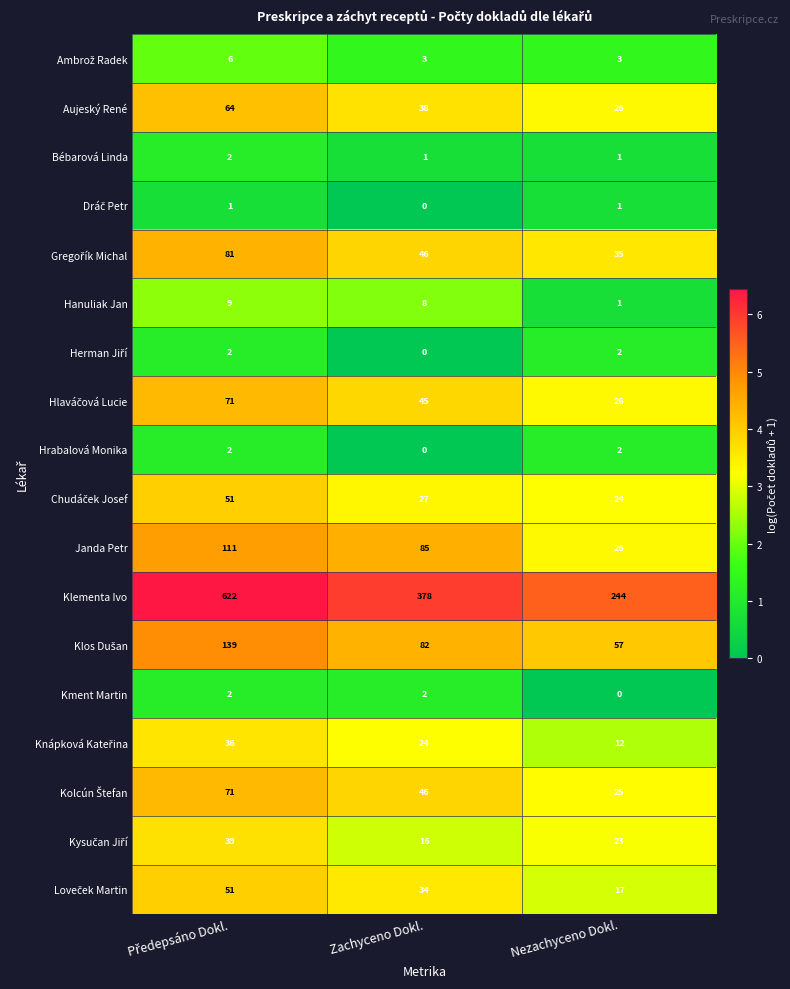

Which series has the largest total across all categories?

Klementa Ivo